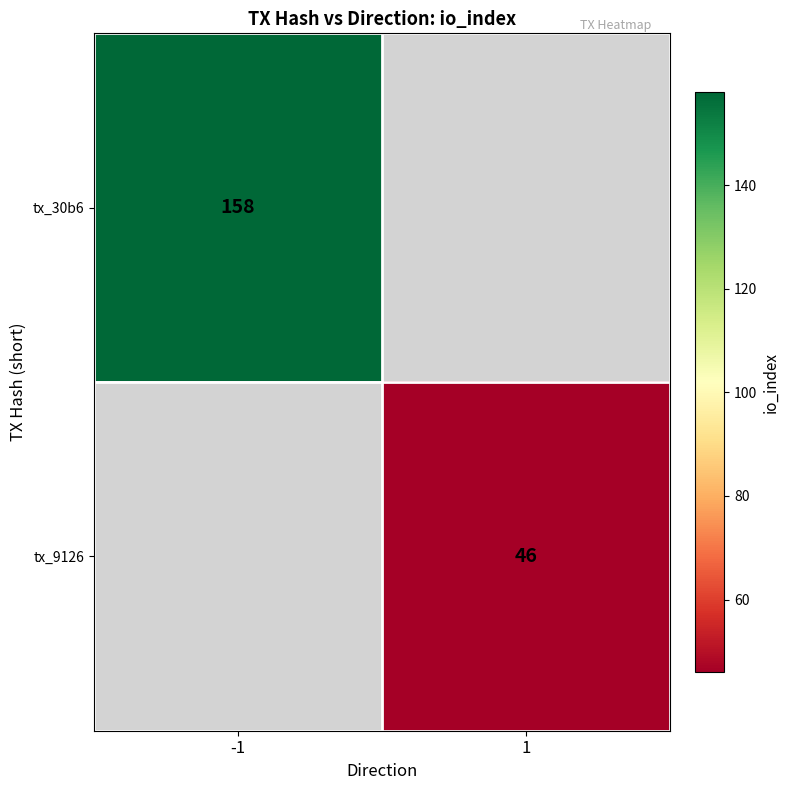

Between 1 and -1, which is larger?

-1